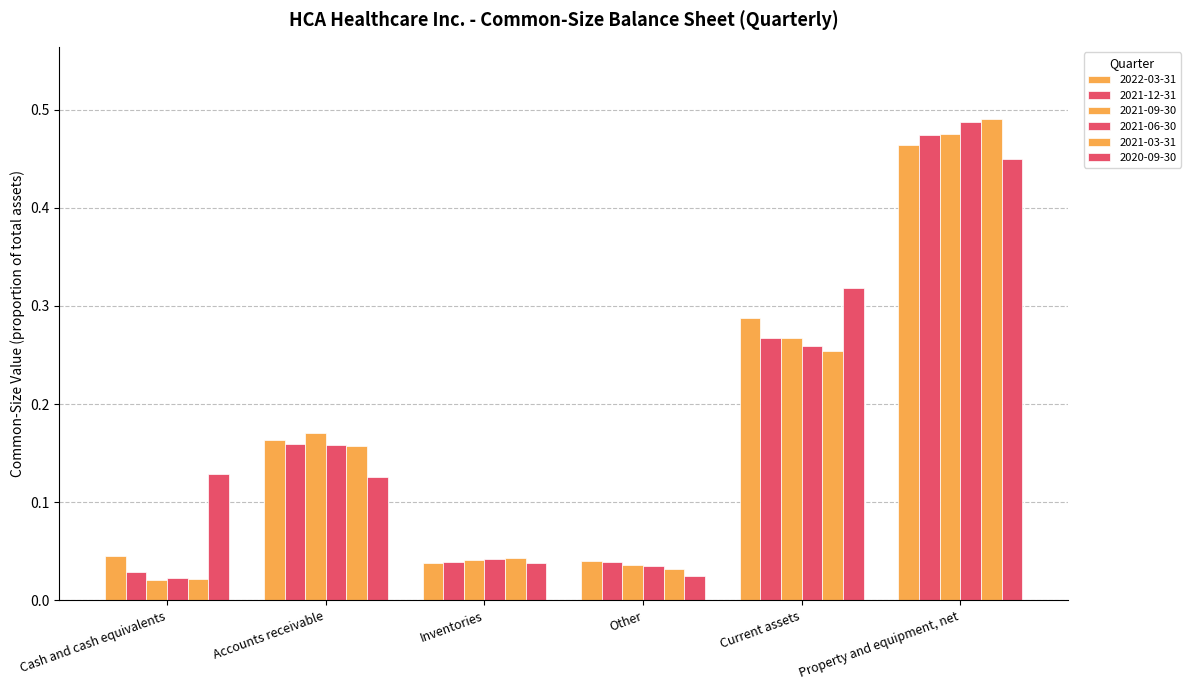

What is the maximum value shown in the chart?

0.5